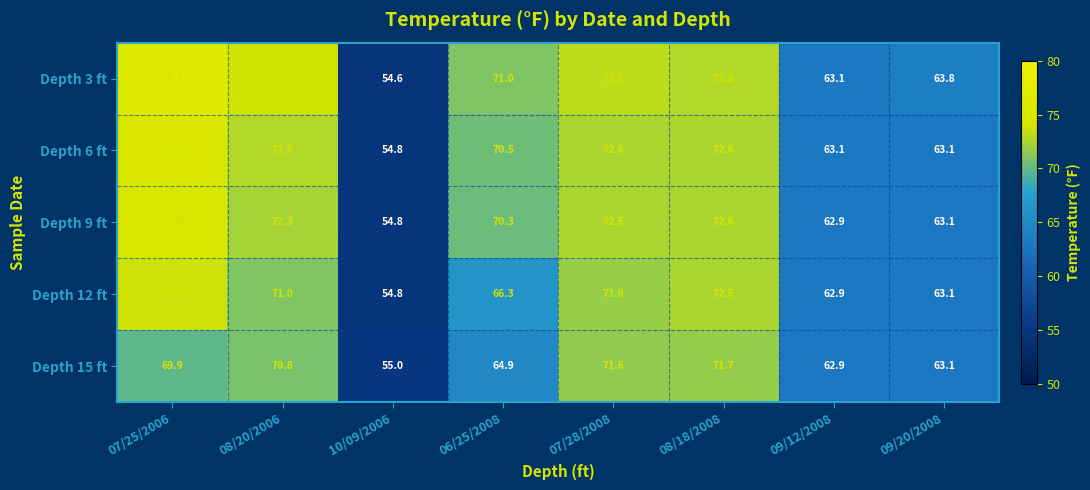

The Depth 12 ft series shows 63.1 at 09/20/2008. True or false?

True